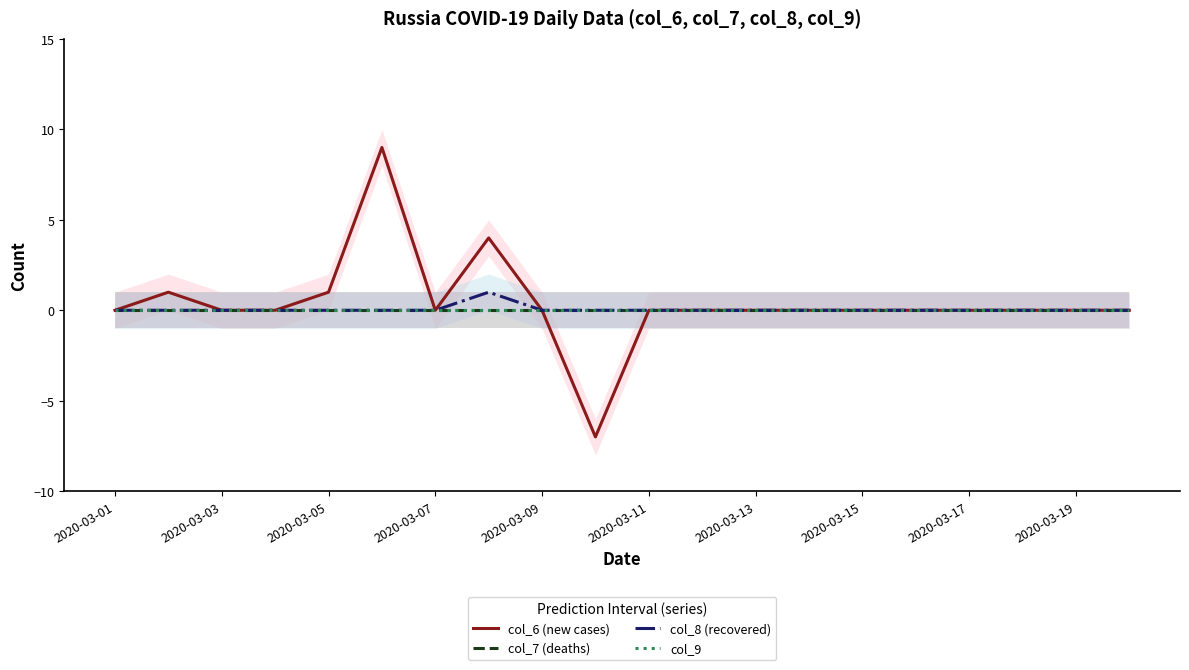

True or false: col_6 (new cases) and col_7 (deaths) cross at least once.

False